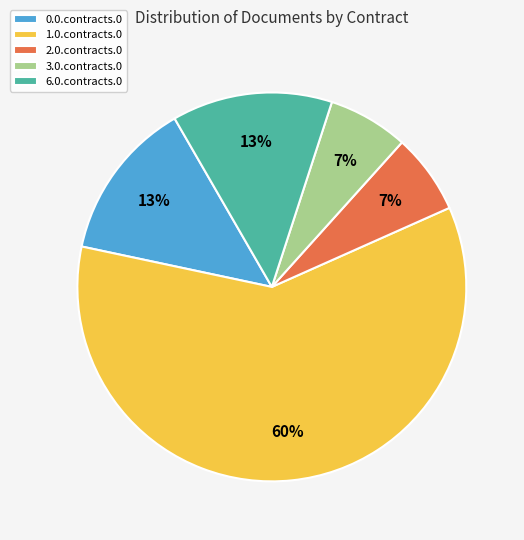

What is the largest slice in the pie chart?

1.0.contracts.0